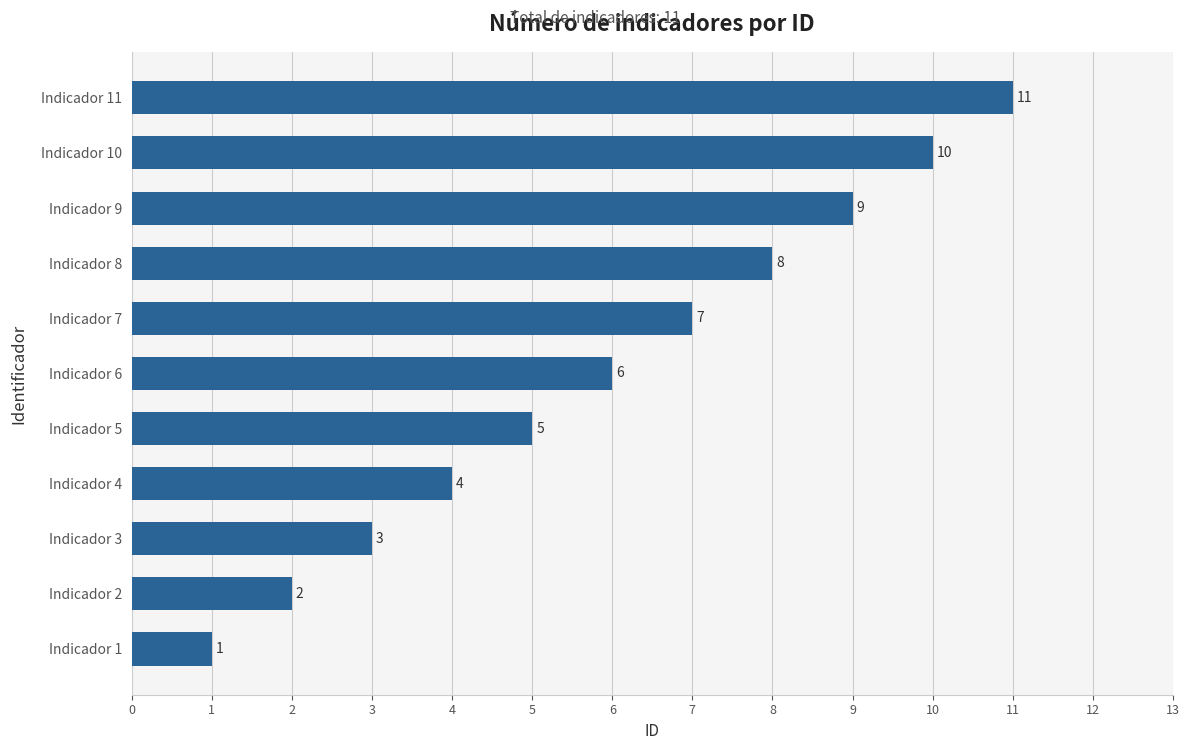

What is the difference between the second highest and second lowest values?

8